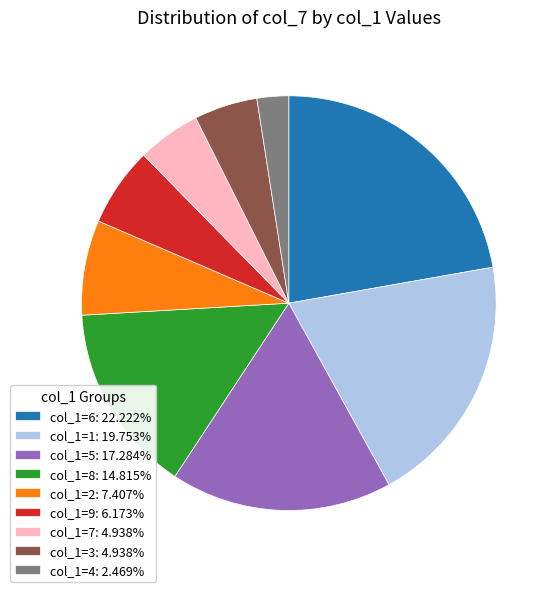

Do col_1=6: 22.222% and col_1=8: 14.815% together represent more than half of the pie?

No